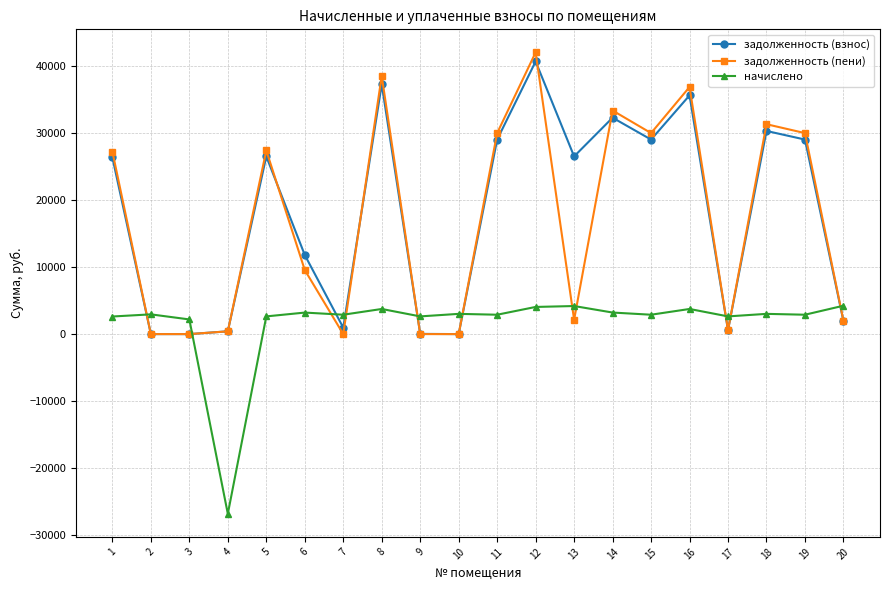

True or false: начислено has a value of 3750.9 at 16.

True